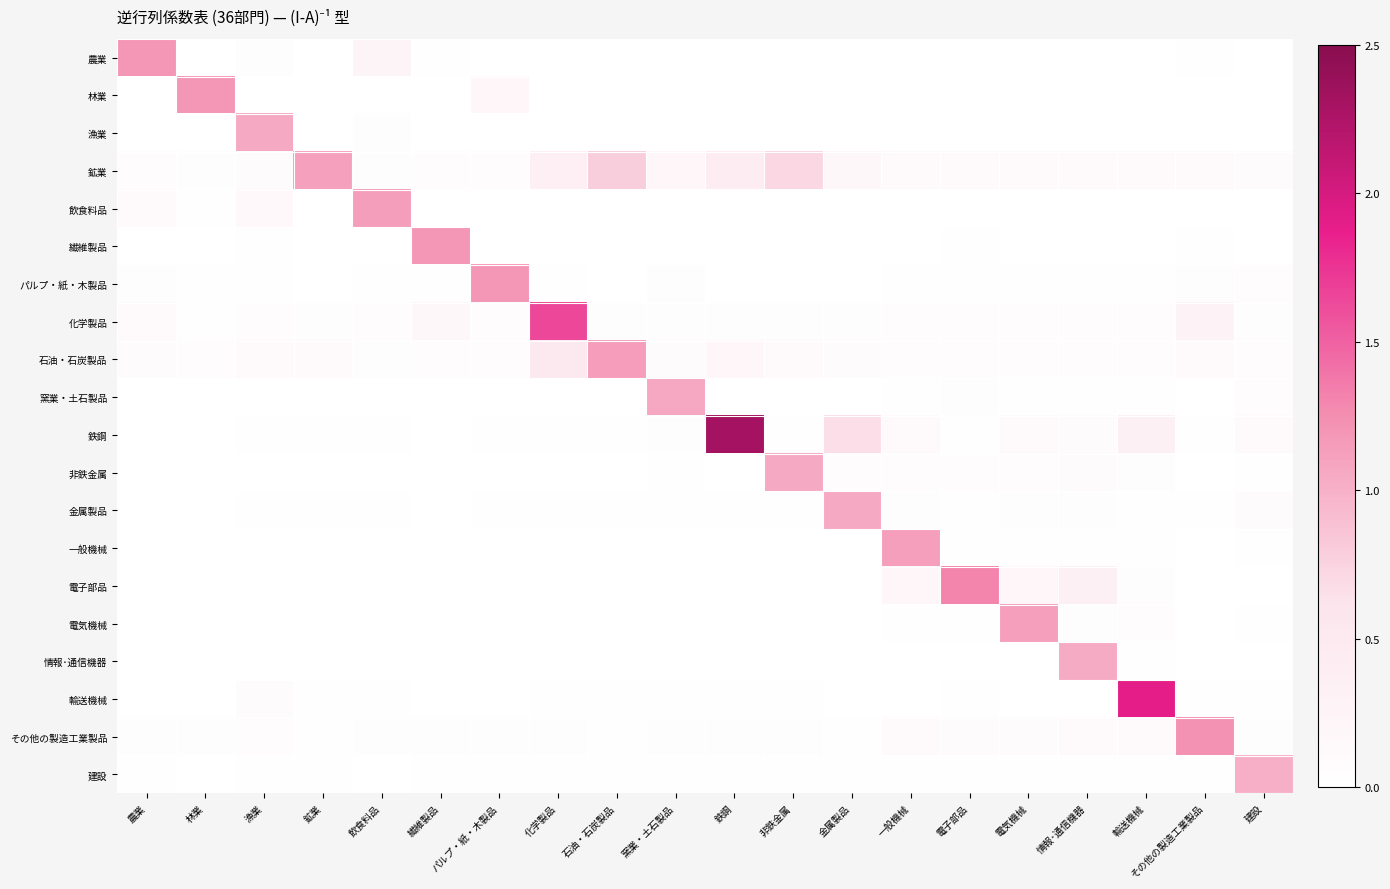

List the series in order of their peak value, lowest first.

建設, 情報･通信機器, 金属製品, 漁業, 非鉄金属, 窯業・土石製品, 鉱業, 電気機械, 一般機械, 飲食料品, 石油・石炭製品, 林業, パルプ・紙・木製品, 農業, 繊維製品, その他の製造工業製品, 電子部品, 化学製品, 輸送機械, 鉄鋼